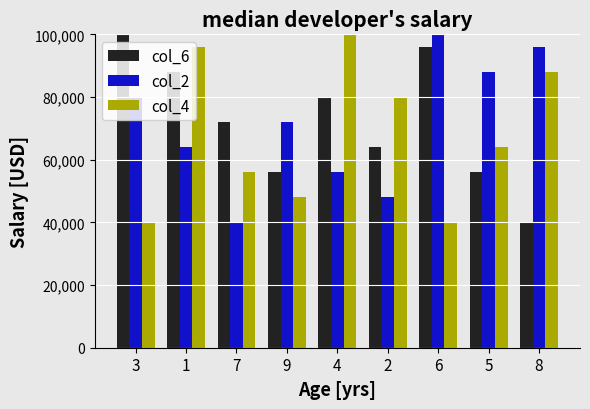

Reading left to right, list all the values displayed in this chart.

col_6: 3=104000	1=88000	7=72000	9=56000	4=80000	2=64000	6=96000	5=56000	8=40000
col_2: 3=80000	1=64000	7=40000	9=72000	4=56000	2=48000	6=104000	5=88000	8=96000
col_4: 3=40000	1=96000	7=56000	9=48000	4=104000	2=80000	6=40000	5=64000	8=88000